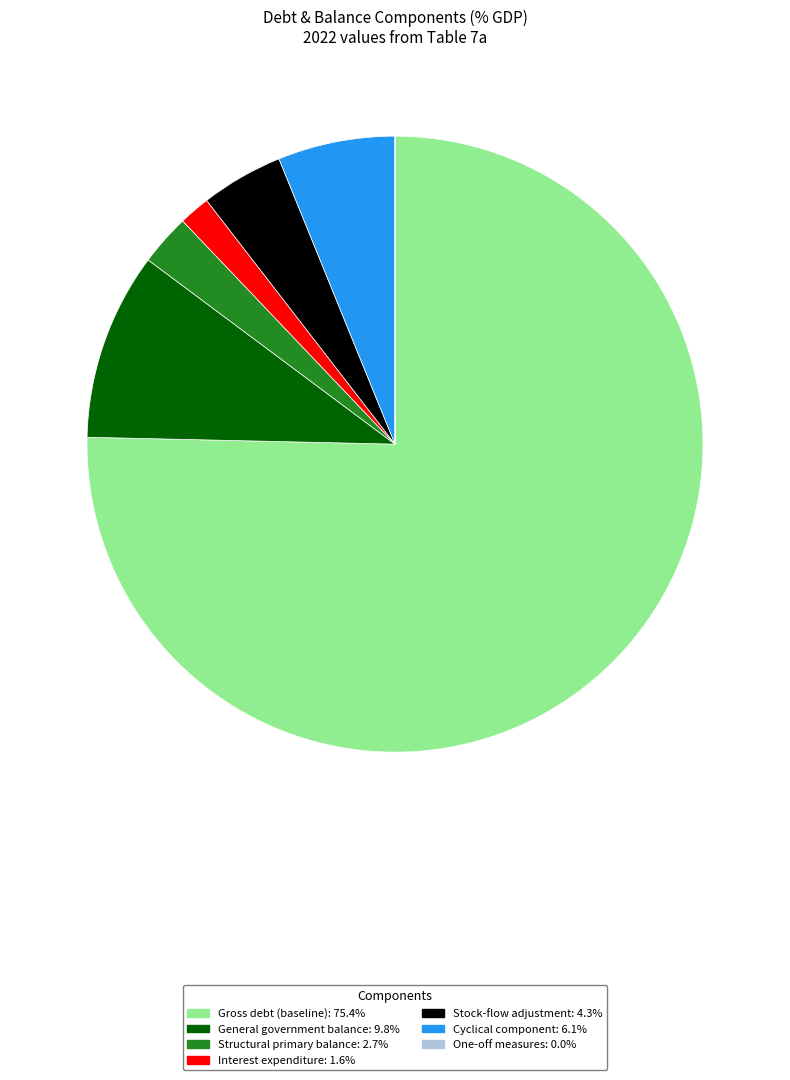

The Stock-flow adjustment slice represents 12% of the pie. True or false?

False